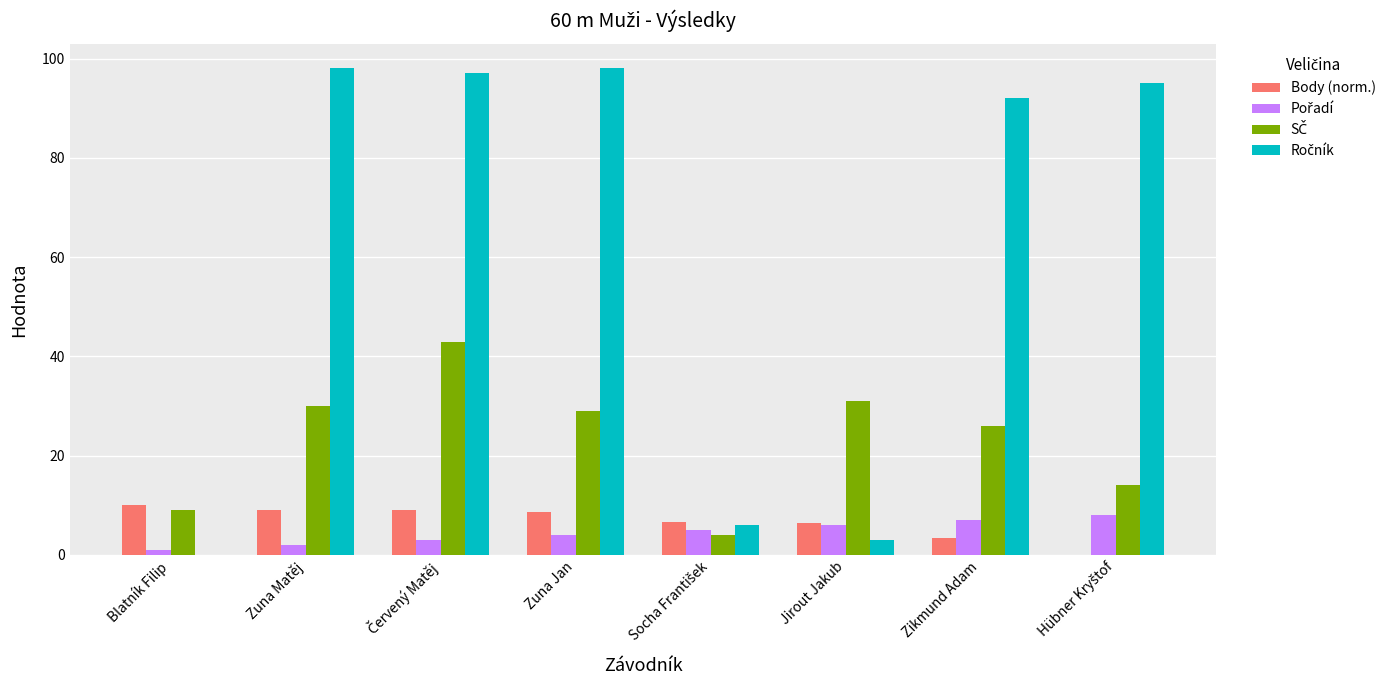

What is the sum of all Body (norm.) values?

53.3